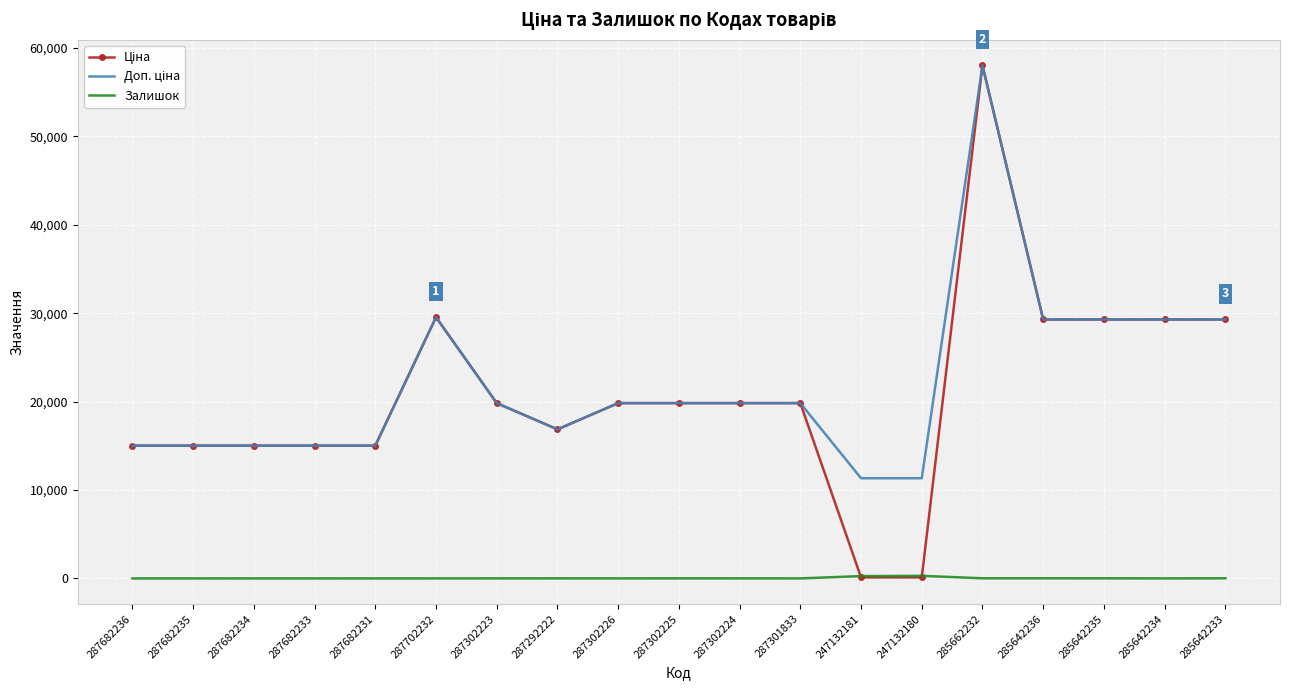

What is the maximum value shown in the chart?

58037.0